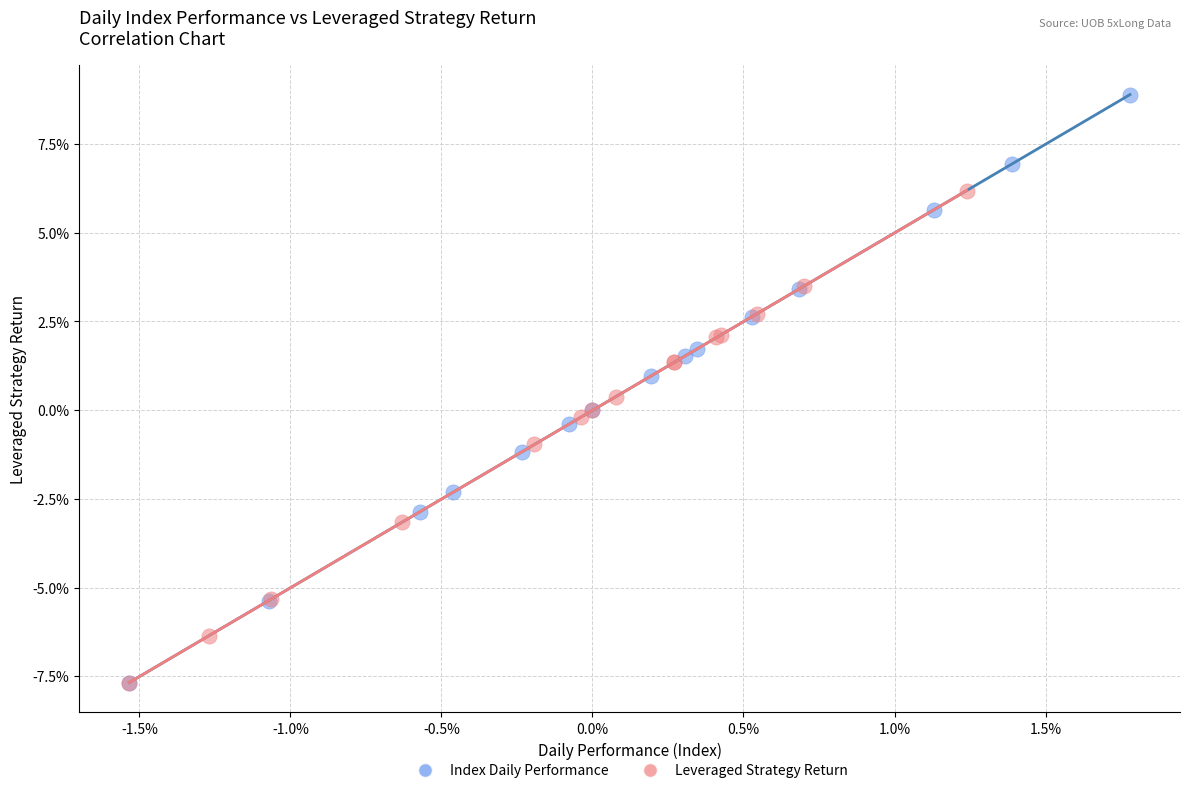

Which series has the largest Y range (max minus min)?

Index Daily Performance